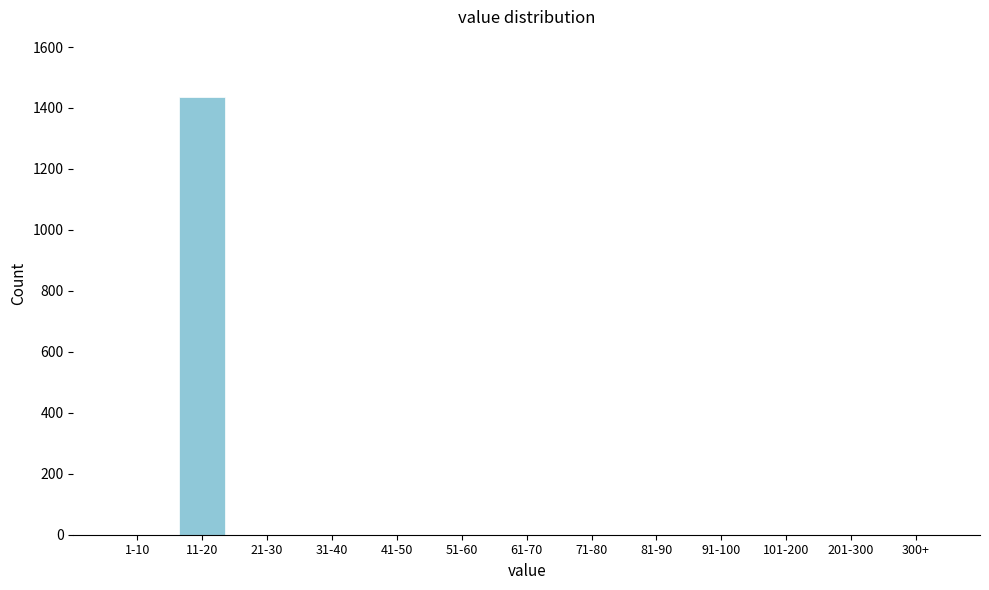

Reading left to right, what are all the values shown in this chart?

1-10=0	11-20=1436	21-30=0	31-40=0	41-50=0	51-60=0	61-70=0	71-80=0	81-90=0	91-100=0	101-200=0	201-300=0	300+=0